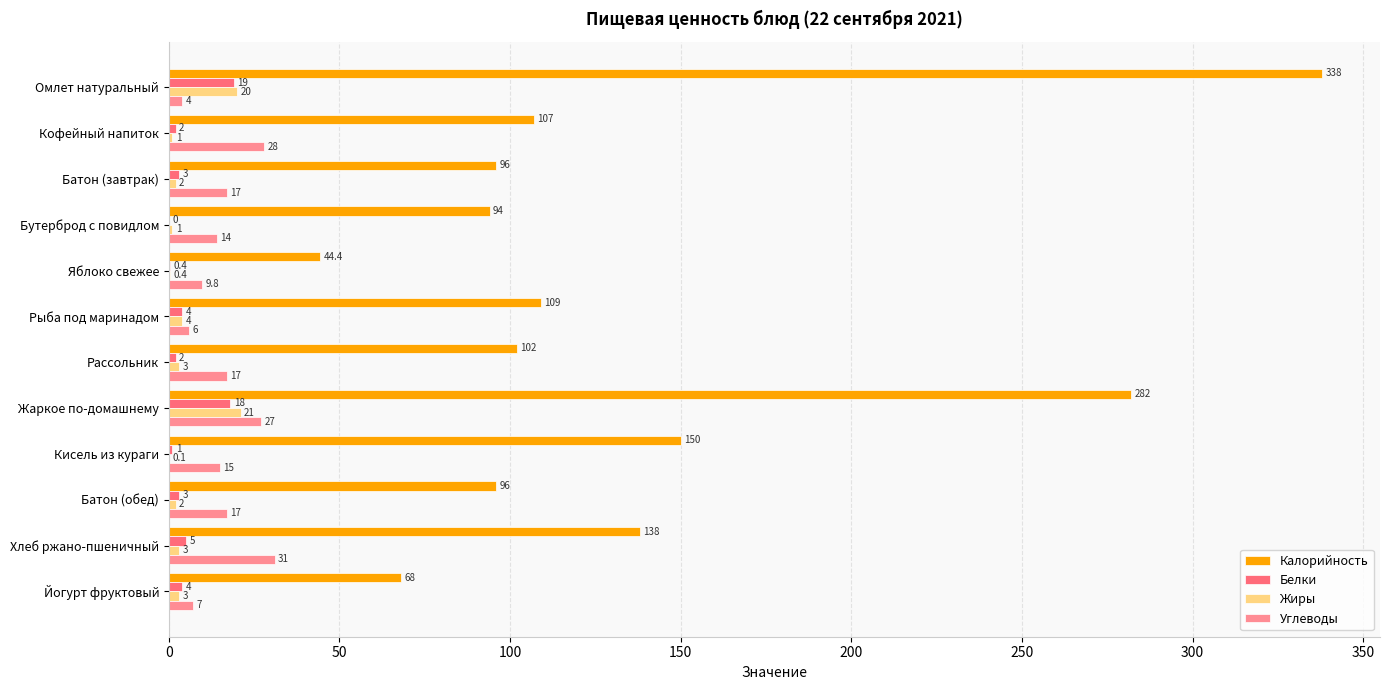

What is the total value across all series at Жаркое по-домашнему?

348.0